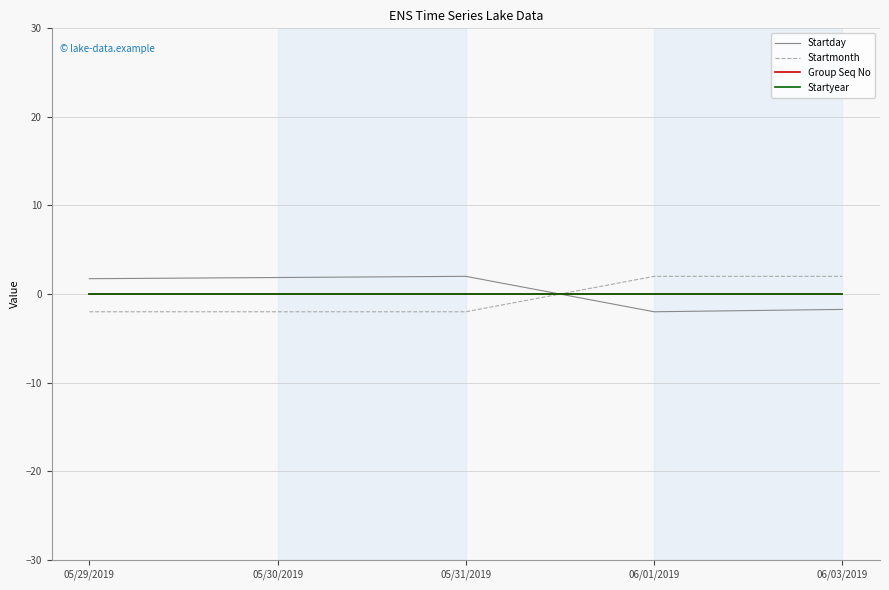

Reading right to left, what are all the values shown in this chart?

Startday: 06/03/2019=-1.7	06/01/2019=-2.0	05/31/2019=2.0	05/30/2019=1.9	05/29/2019=1.7
Startmonth: 06/03/2019=2.0	06/01/2019=2.0	05/31/2019=-2.0	05/30/2019=-2.0	05/29/2019=-2.0
Group Seq No: 06/03/2019=0.0	06/01/2019=0.0	05/31/2019=0.0	05/30/2019=0.0	05/29/2019=0.0
Startyear: 06/03/2019=0.0	06/01/2019=0.0	05/31/2019=0.0	05/30/2019=0.0	05/29/2019=0.0